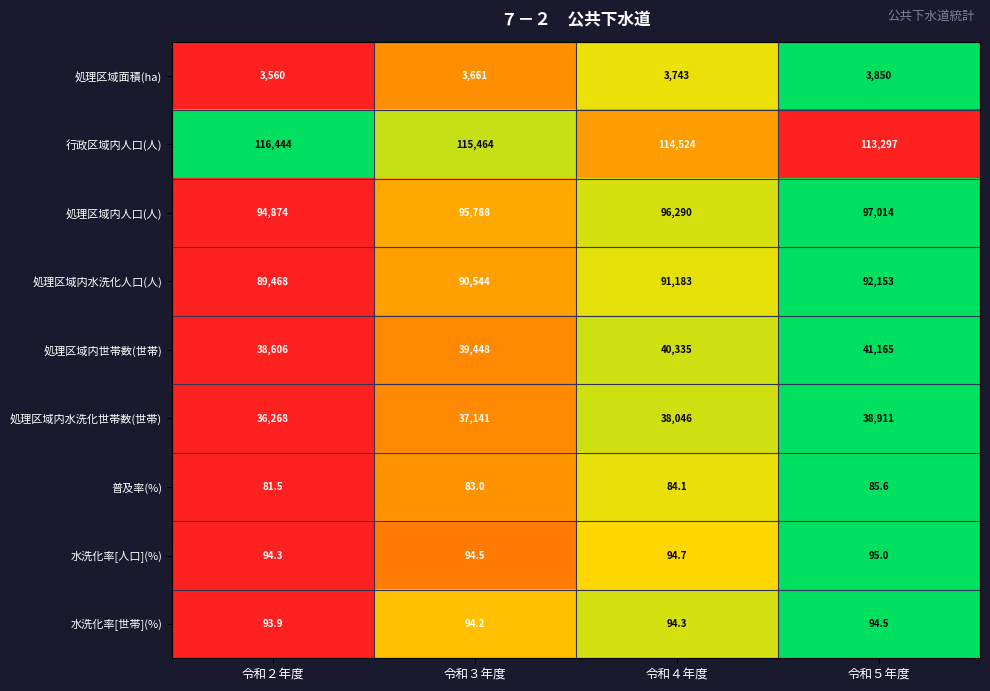

At 令和３年度, list the series in order from largest to smallest.

行政区域内人口(人), 処理区域内人口(人), 処理区域内水洗化人口(人), 処理区域内世帯数(世帯), 処理区域内水洗化世帯数(世帯), 処理区域面積(ha), 水洗化率[人口](%), 水洗化率[世帯](%), 普及率(%)